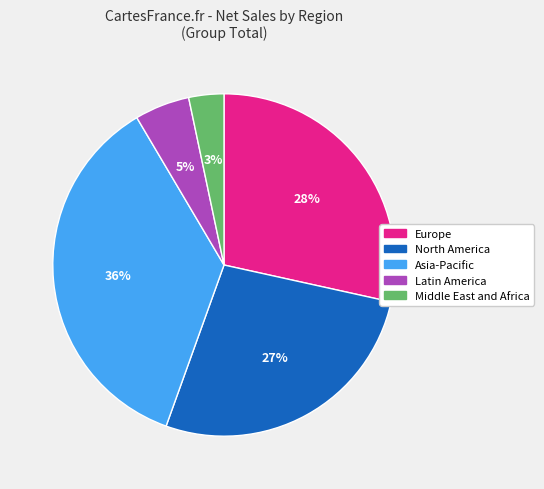

Rank the categories by value from highest to lowest.

Asia-Pacific, Europe, North America, Latin America, Middle East and Africa